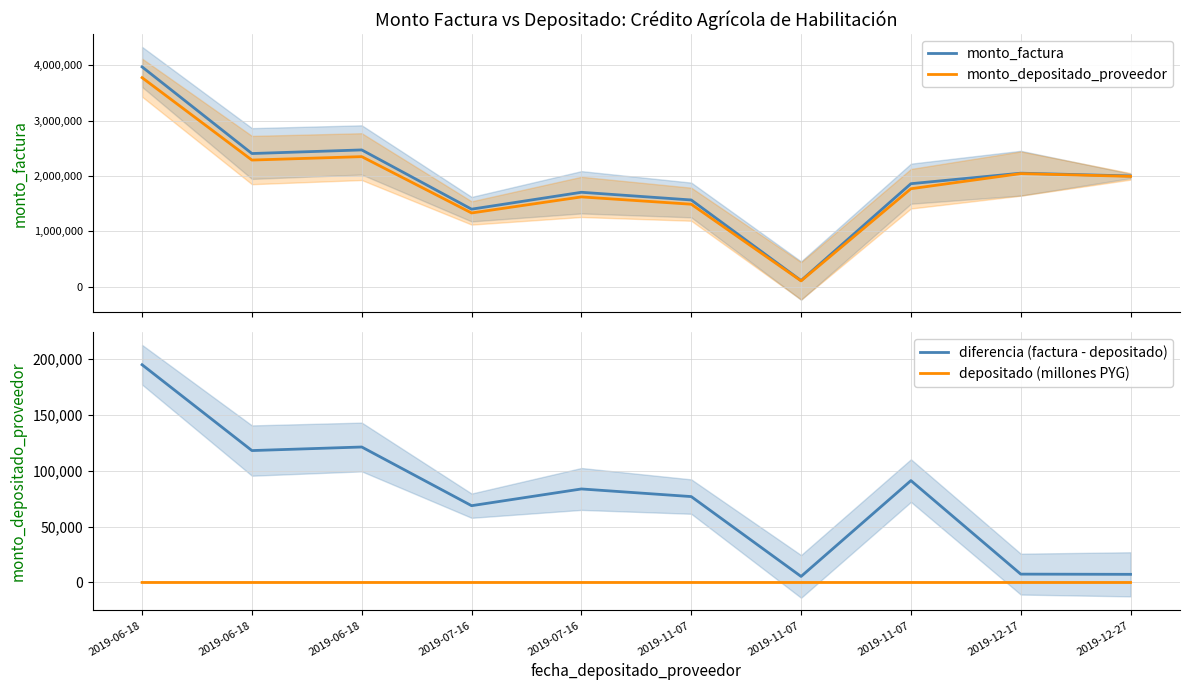

Is it true that diferencia (factura - depositado) equals 194602.0 at 2019-06-18?

True